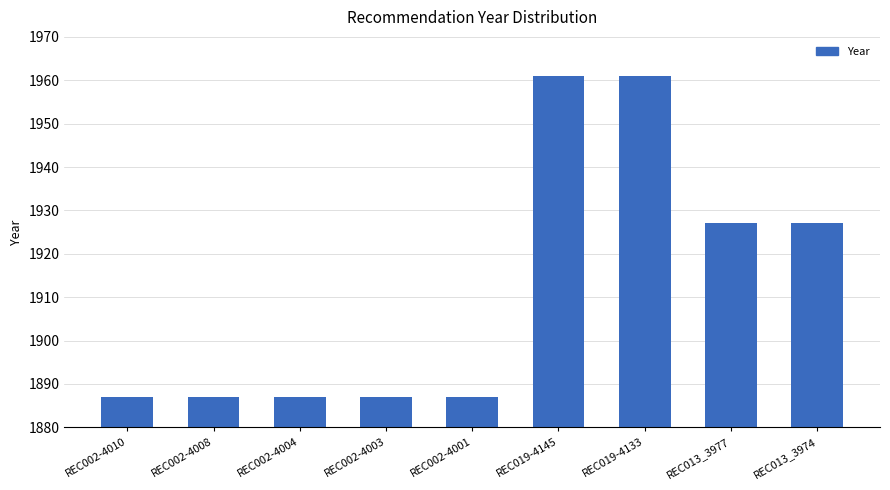

Reading right to left, transcribe all the data shown in this chart.

REC013_3974=1927	REC013_3977=1927	REC019-4133=1961	REC019-4145=1961	REC002-4001=1887	REC002-4003=1887	REC002-4004=1887	REC002-4008=1887	REC002-4010=1887